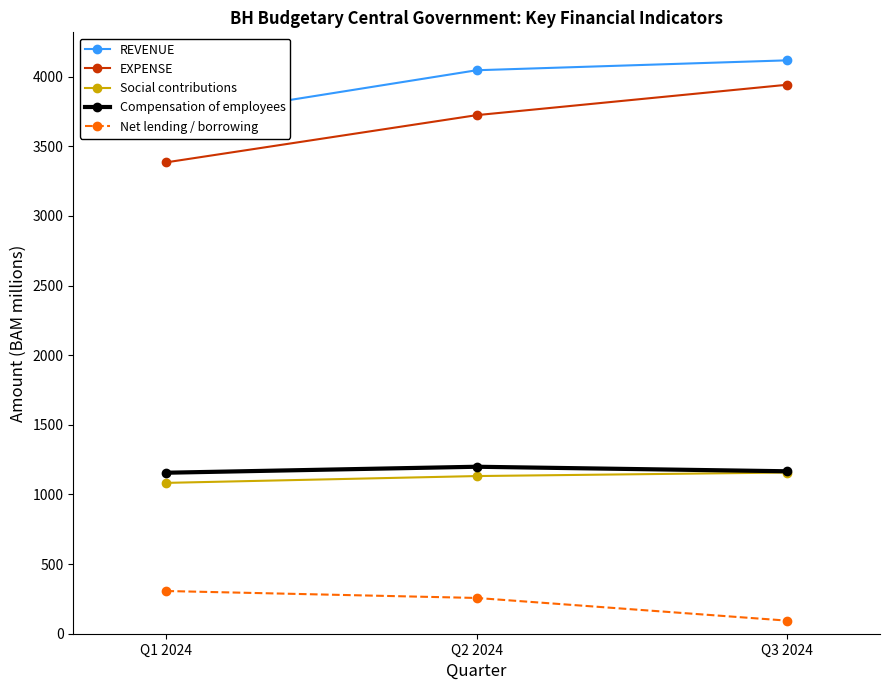

At which label is Net lending / borrowing closest to 200?

Q2 2024